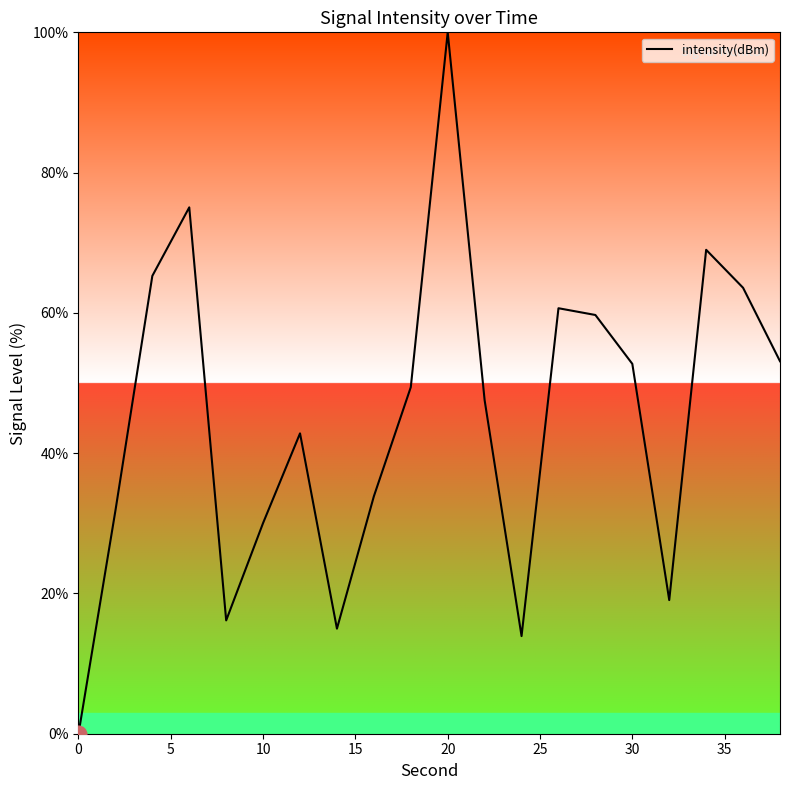

What is the greatest value displayed?

100.0